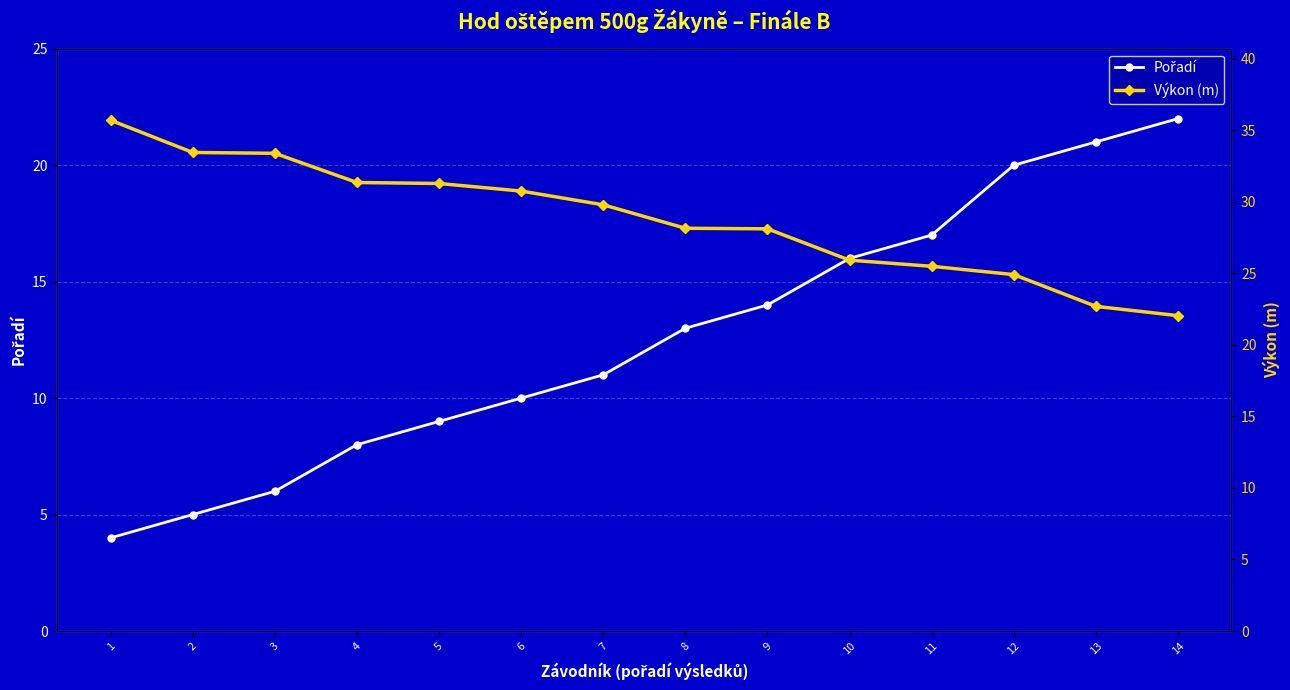

The Pořadí series shows 20.0 at 12. True or false?

True